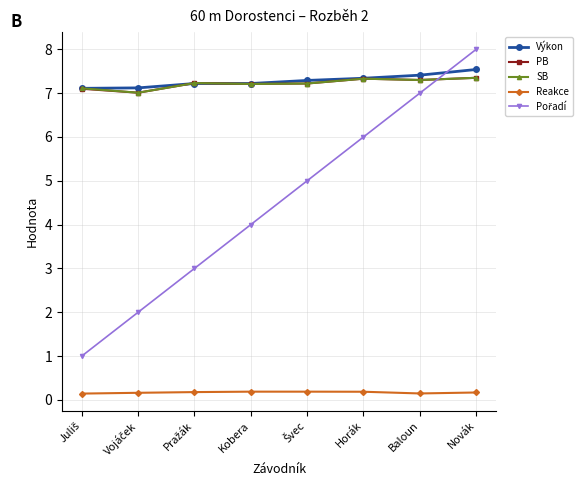

The PB series shows 3.4 at Novák. True or false?

False